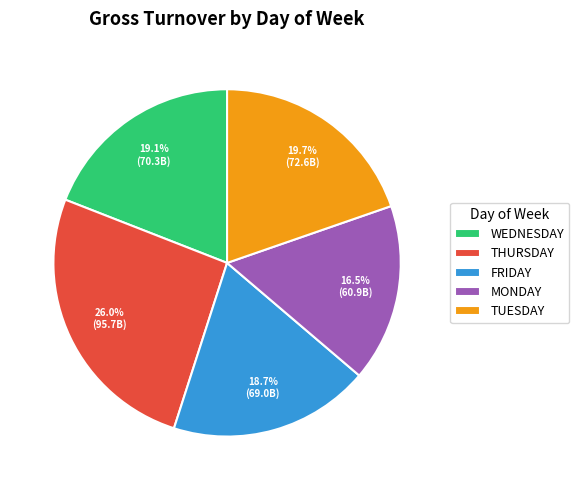

What is the ratio of the value at TUESDAY to the value at MONDAY?

1.2